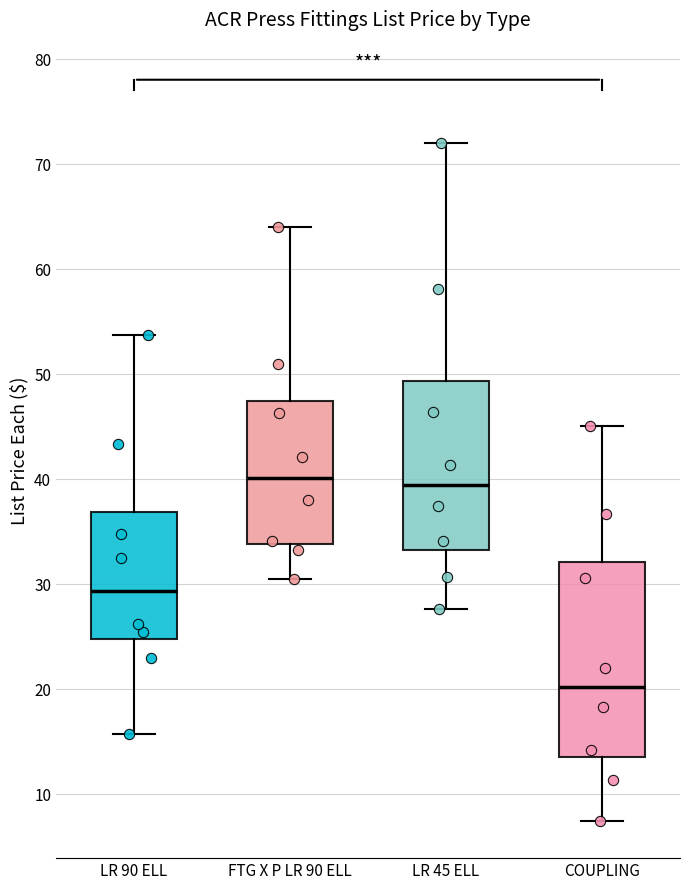

Reading left to right, read every box against the y-axis: the position of its median line, the range the box covers, and the ends of its whiskers. The values are not printed on the chart, so give them approximately, as read against the axis.

LR 90 ELL: median 29, box 25 to 37, whiskers 16 to 54
FTG X P LR 90 ELL: median 40, box 34 to 47, whiskers 30 to 64
LR 45 ELL: median 39, box 33 to 49, whiskers 28 to 72
COUPLING: median 20, box 14 to 32, whiskers 7 to 45